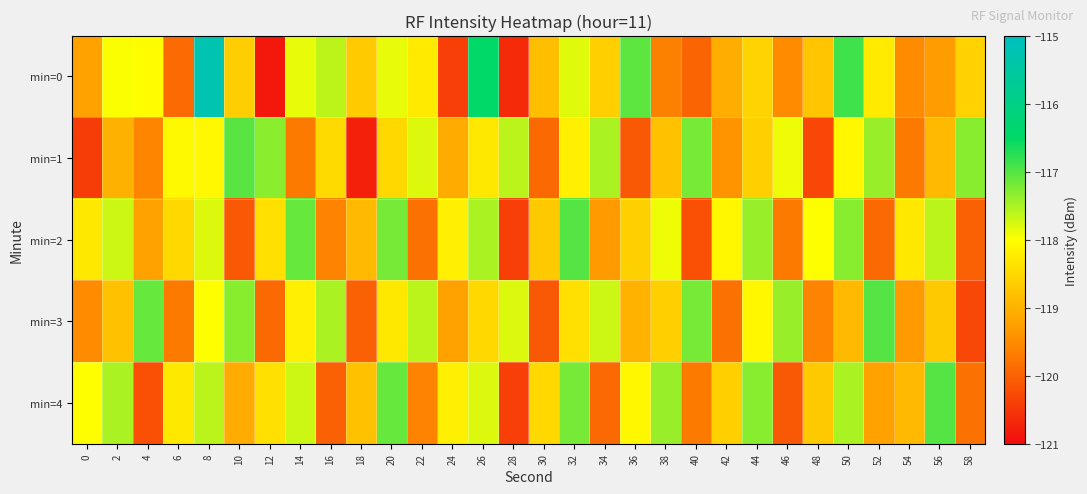

Reading left to right, list all the values displayed in this chart.

min=0: 0=-119.2	2=-118.0	4=-118.0	6=-119.9	8=-115.2	10=-118.6	12=-120.9	14=-117.9	16=-117.6	18=-118.7	20=-117.9	22=-118.3	24=-120.4	26=-116.5	28=-120.6	30=-118.8	32=-117.8	34=-118.6	36=-117.1	38=-119.6	40=-120.0	42=-119.0	44=-118.6	46=-119.5	48=-118.7	50=-116.9	52=-118.3	54=-119.5	56=-119.3	58=-118.6
min=1: 0=-120.4	2=-119.0	4=-119.6	6=-118.1	8=-118.1	10=-117.0	12=-117.3	14=-119.7	16=-118.5	18=-120.8	20=-118.5	22=-117.8	24=-119.1	26=-118.3	28=-117.6	30=-119.9	32=-118.2	34=-117.5	36=-120.1	38=-118.8	40=-117.2	42=-119.4	44=-118.6	46=-117.9	48=-120.3	50=-118.1	52=-117.4	54=-119.7	56=-118.9	58=-117.3
min=2: 0=-118.3	2=-117.7	4=-119.2	6=-118.5	8=-117.8	10=-120.1	12=-118.4	14=-117.1	16=-119.6	18=-118.9	20=-117.2	22=-119.8	24=-118.2	26=-117.5	28=-120.4	30=-118.7	32=-117.0	34=-119.3	36=-118.6	38=-117.9	40=-120.2	42=-118.1	44=-117.4	46=-119.7	48=-118.0	50=-117.3	52=-119.9	54=-118.3	56=-117.6	58=-120.0
min=3: 0=-119.5	2=-118.8	4=-117.1	6=-119.7	8=-118.0	10=-117.3	12=-119.9	14=-118.2	16=-117.5	18=-120.0	20=-118.3	22=-117.6	24=-119.2	26=-118.5	28=-117.8	30=-120.1	32=-118.4	34=-117.7	36=-119.0	38=-118.6	40=-117.2	42=-119.8	44=-118.1	46=-117.4	48=-119.6	50=-118.9	52=-117.0	54=-119.3	56=-118.7	58=-120.3
min=4: 0=-118.0	2=-117.5	4=-120.2	6=-118.3	8=-117.6	10=-119.1	12=-118.4	14=-117.7	16=-120.0	18=-118.8	20=-117.1	22=-119.6	24=-118.2	26=-117.8	28=-120.4	30=-118.5	32=-117.2	34=-119.9	36=-118.1	38=-117.4	40=-119.7	42=-118.6	44=-117.3	46=-120.1	48=-118.7	50=-117.5	52=-119.2	54=-118.9	56=-117.0	58=-119.8